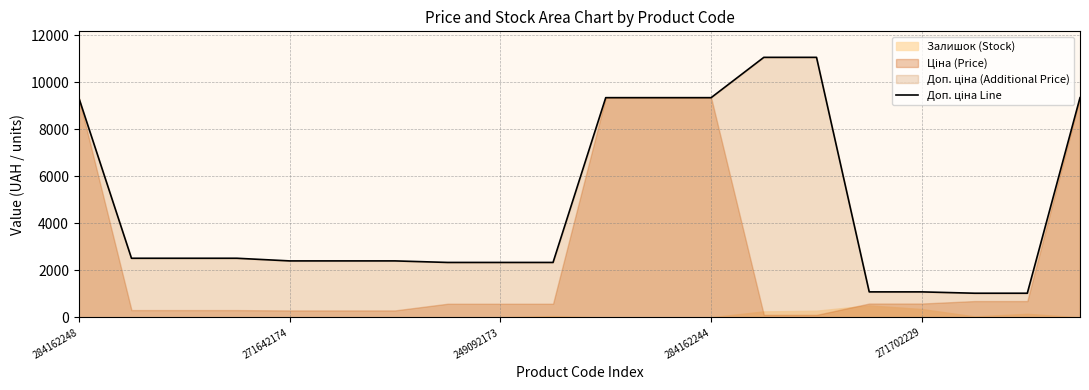

Where does the data first go above 2517?

284162248